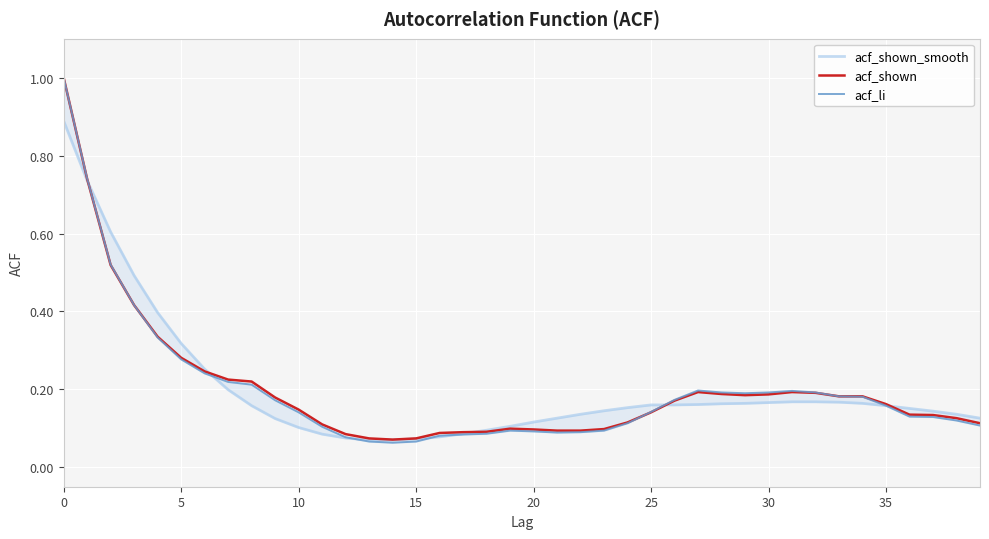

What is the sum of all acf_shown values?

8.1